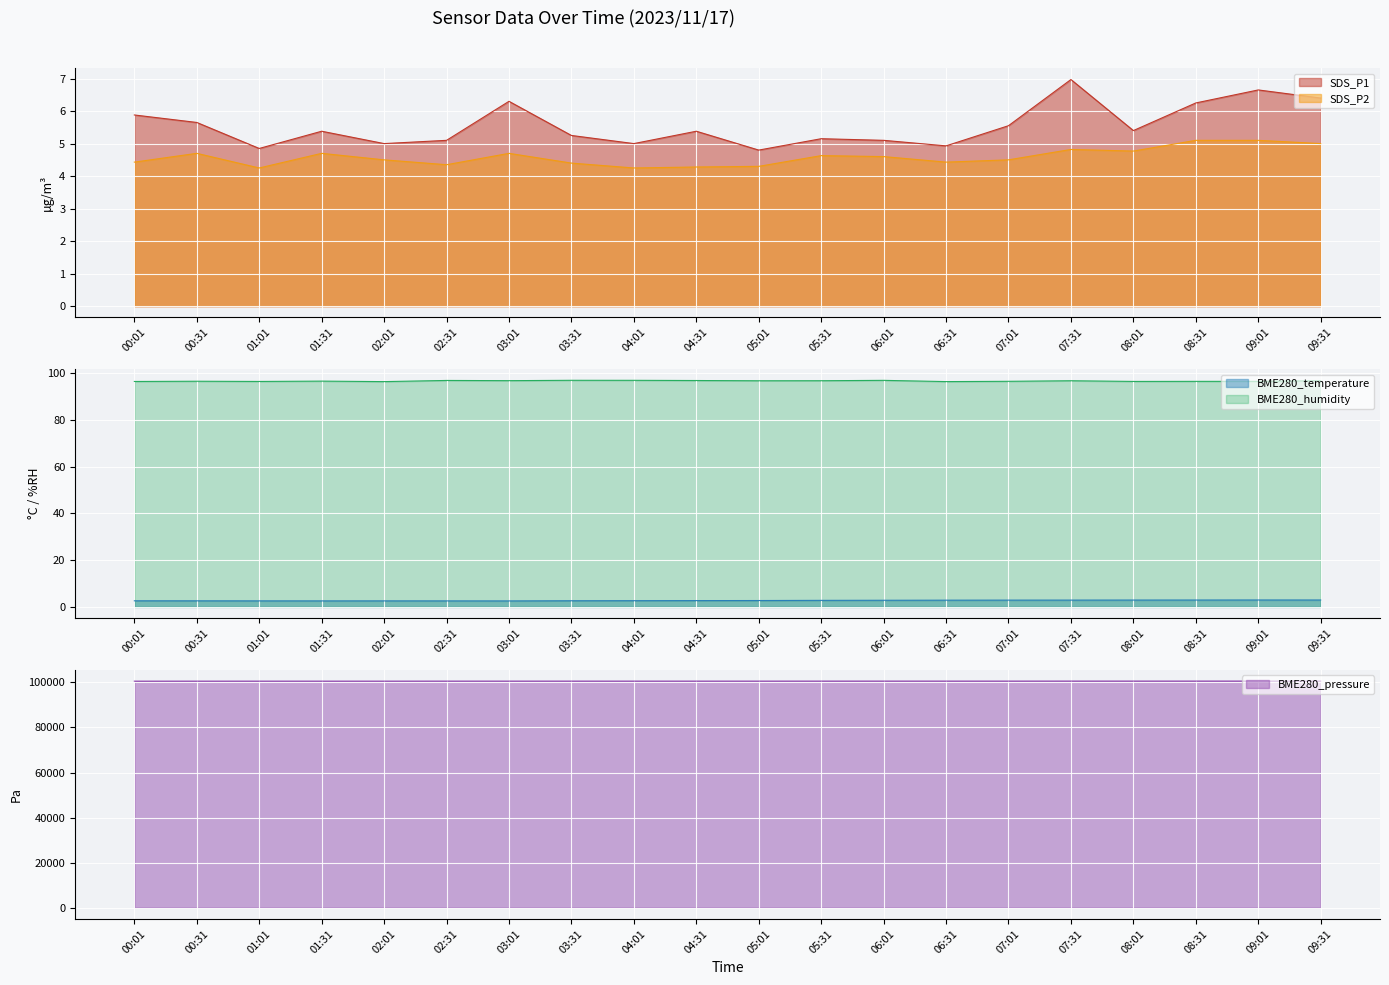

What is the difference between the maximum and minimum values in the BME280_humidity series?

0.6